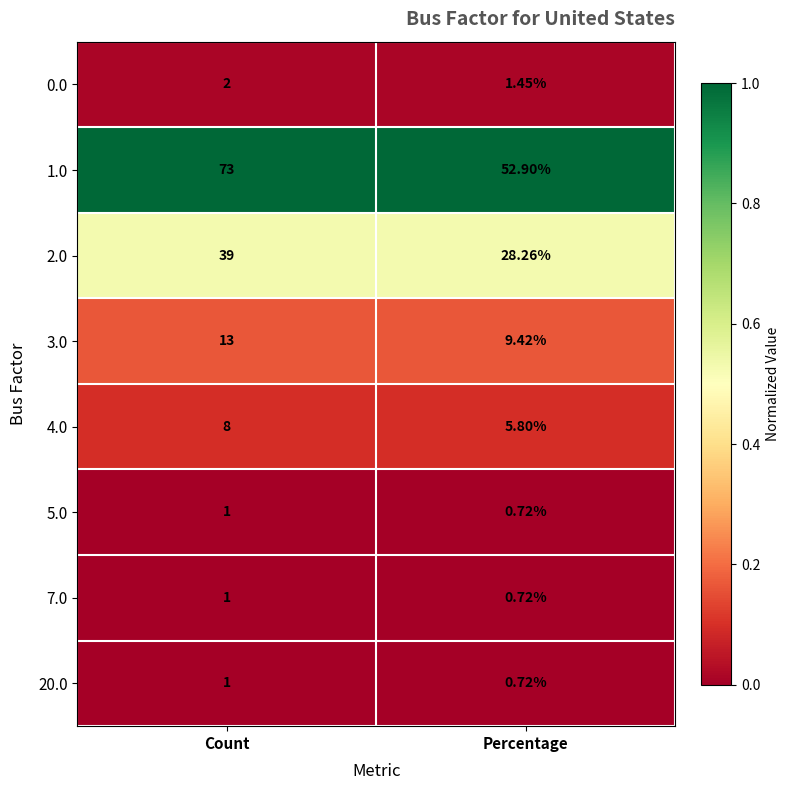

Which category has the highest value across all series?

Count